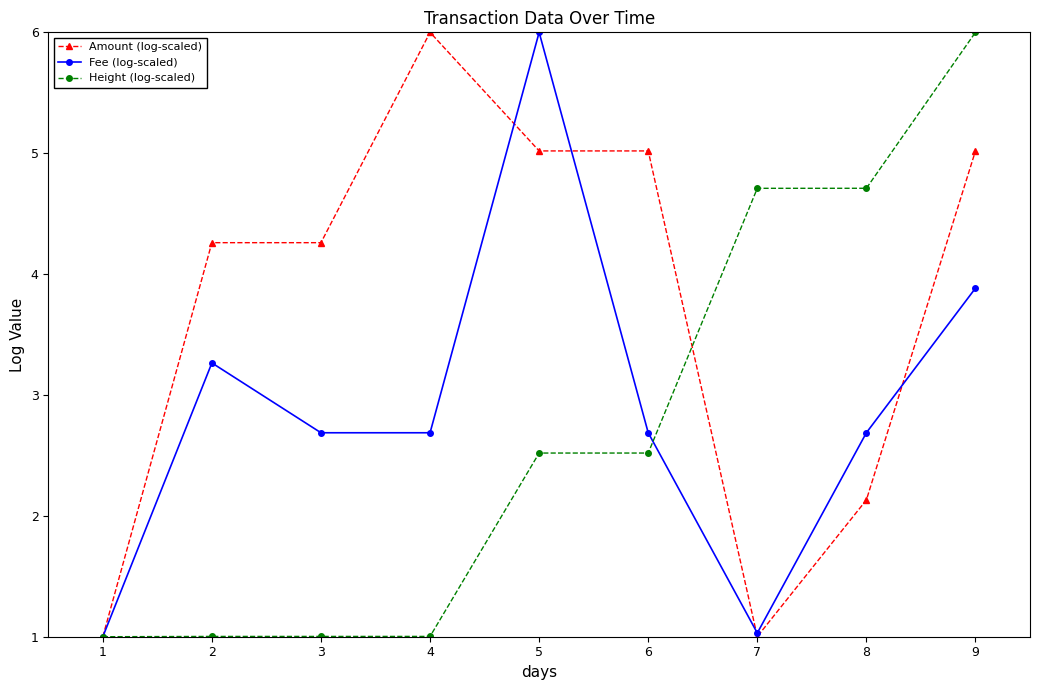

Does the chart display data point markers on the line(s)?

Yes